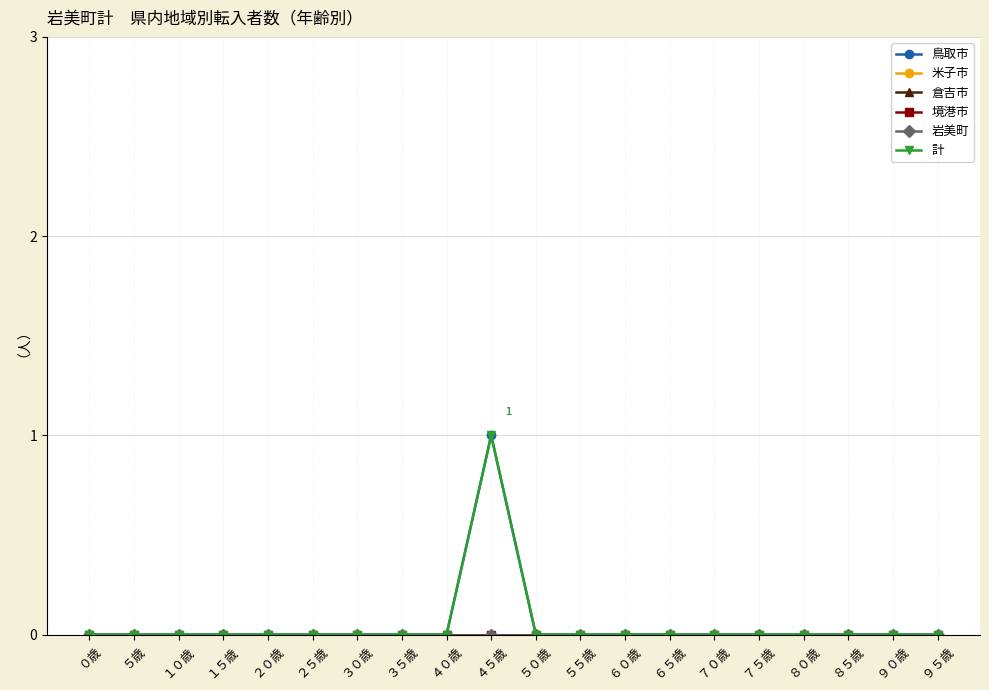

What is the spread (max minus min) of values at ４５歳?

1